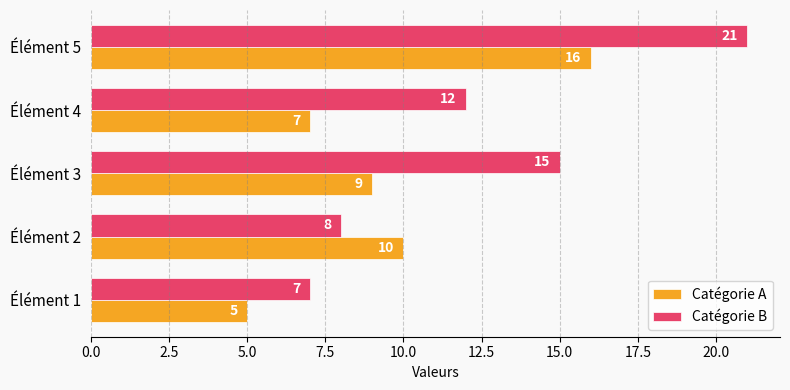

Which series has the widest spread of values?

Catégorie B